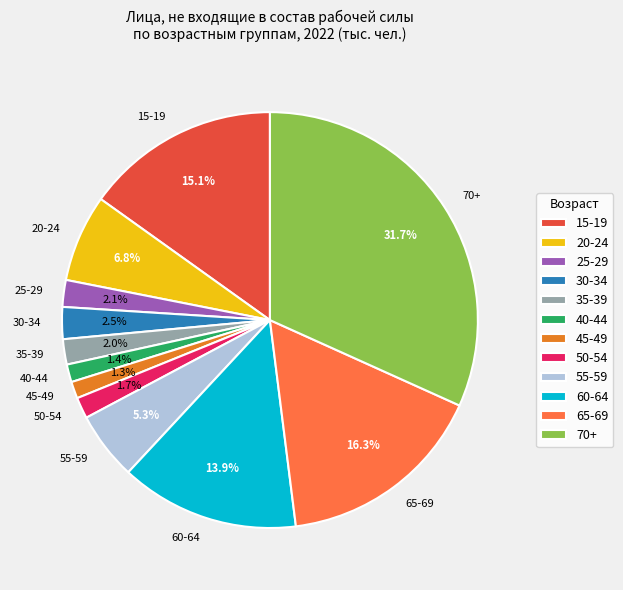

To the nearest percent, what is the difference between the 35-39 and 55-59 slice percentages?

3%